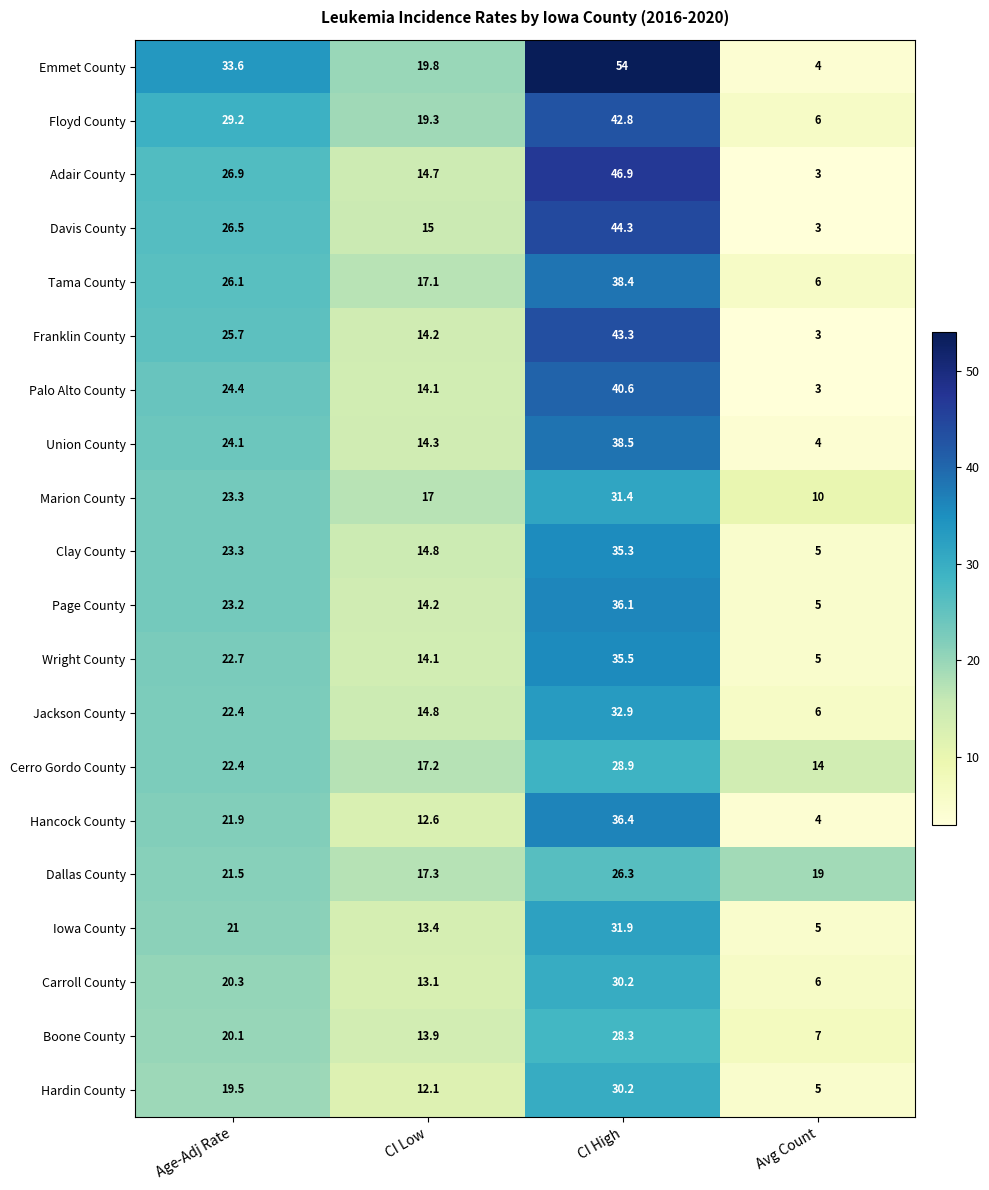

At which label is Hardin County closest to 17?

Age-Adj Rate